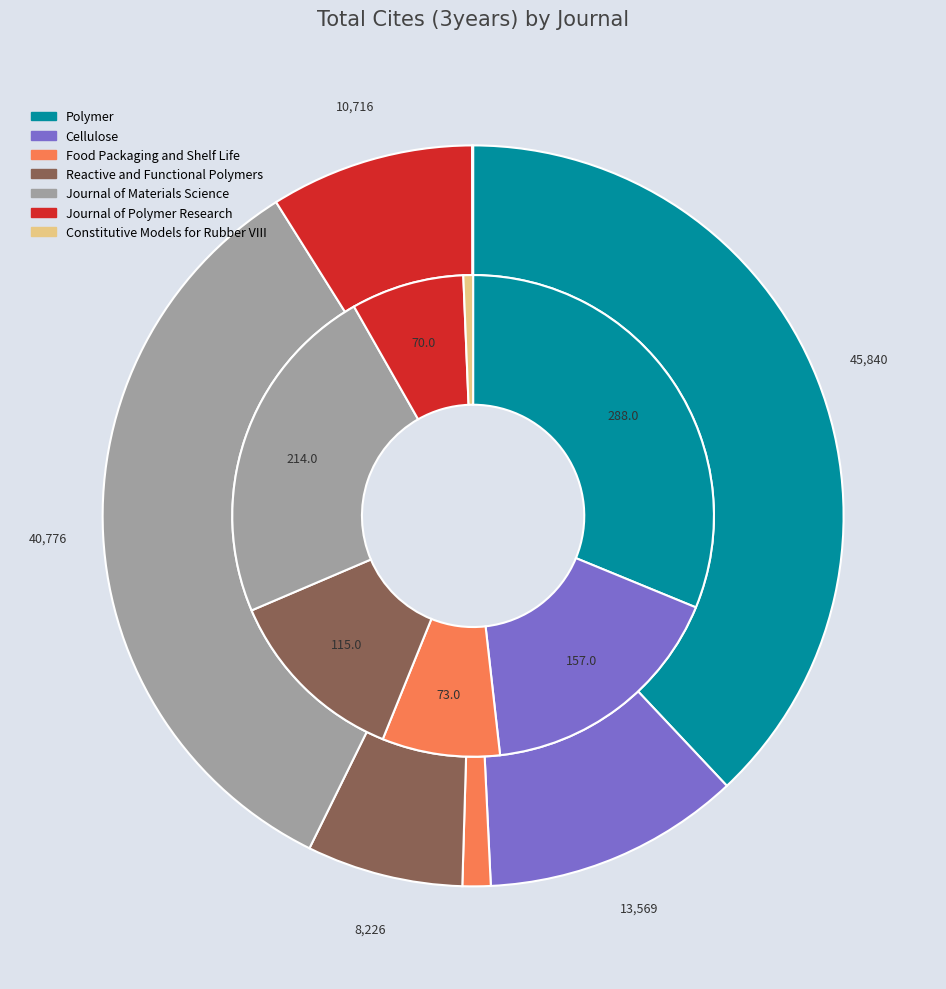

Is it true that Cellulose is 6% of the pie?

False